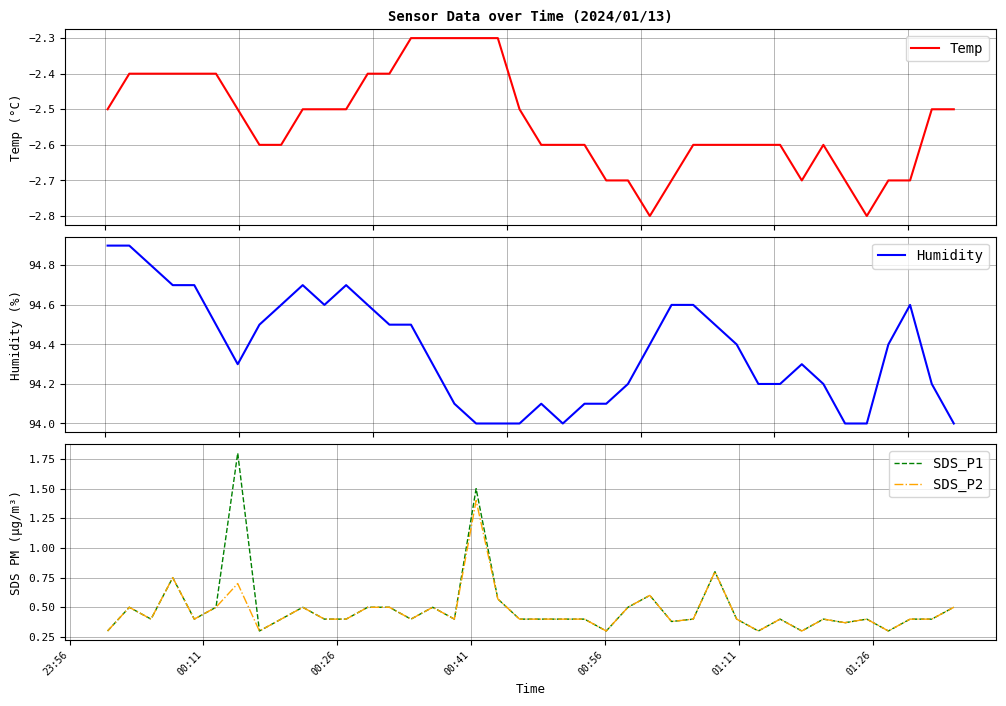

What is the maximum value for SDS_P2?

1.4